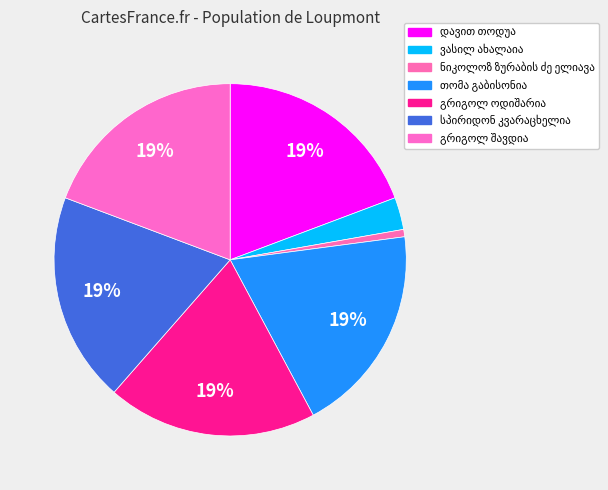

Which category has the smallest portion of the pie?

ნიკოლოზ ზურაბის ძე ელიავა